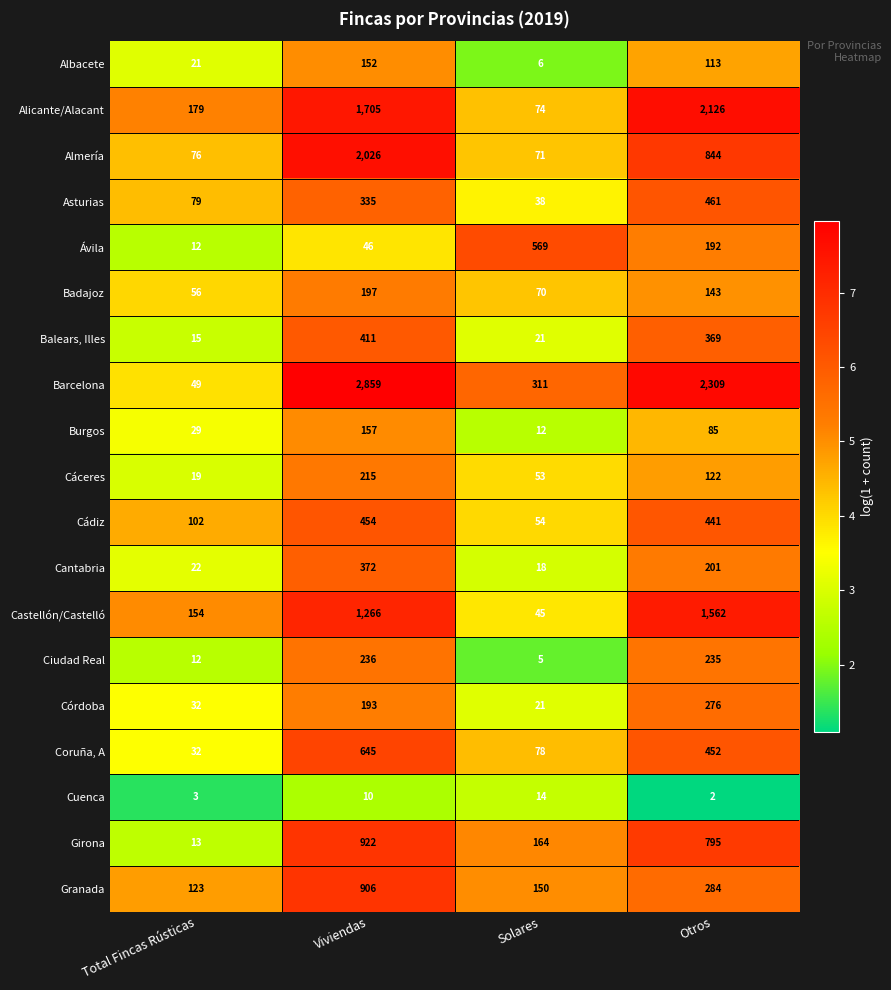

Is the value of Castellón/Castelló at Solares greater than the value of Coruña, A at Solares?

No